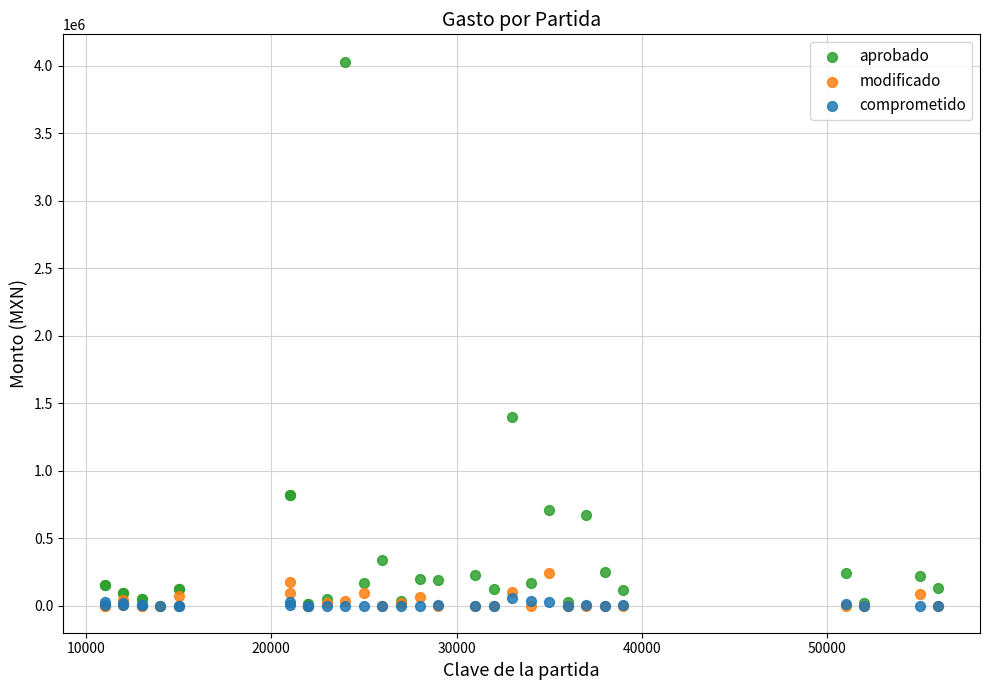

In the aprobado series, what Y value is closest to 2015149?

1393169.3